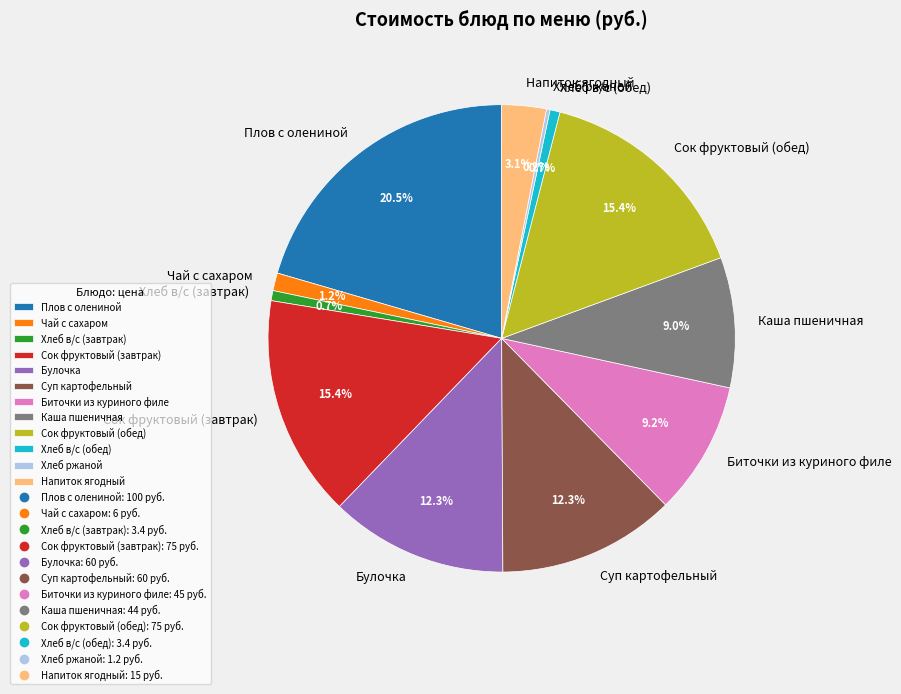

Between Чай с сахаром and Каша пшеничная, which is larger?

Каша пшеничная